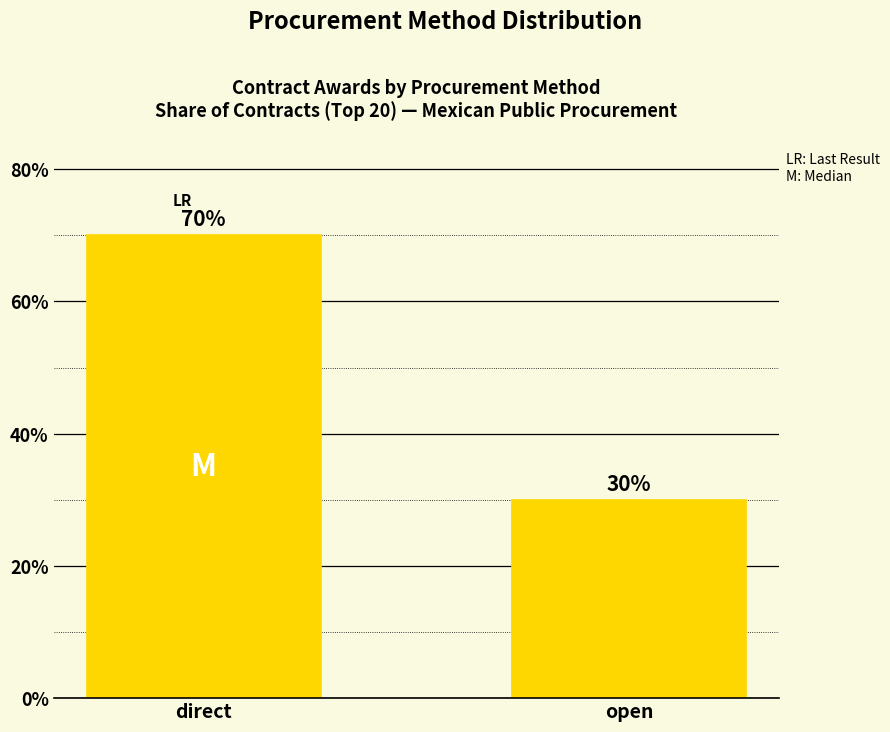

What is the greatest value displayed?

70